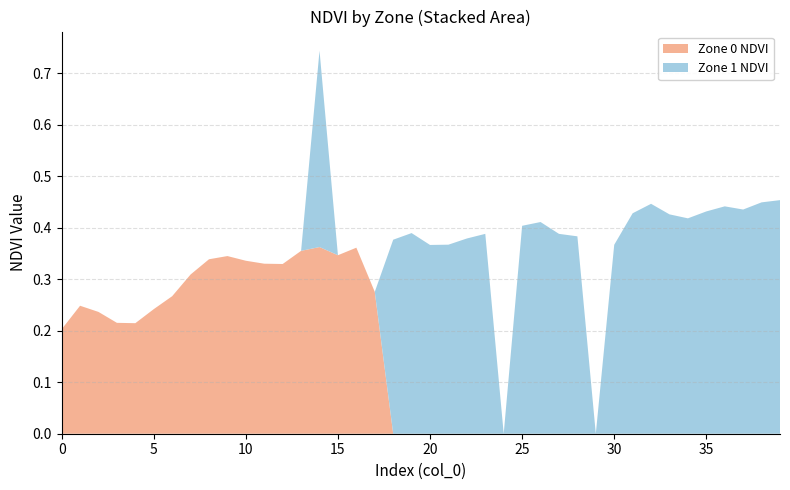

Reading left to right, what are all the values shown in this chart?

Zone_0_NDVI: 0.2	0.2	0.2	0.2	0.2	0.2	0.3	0.3	0.3	0.3	0.3	0.3	0.3	0.4	0.4	0.3	0.4	0.3	0.0	0.0	0.0	0.0	0.0	0.0	0.0	0.0	0.0	0.0	0.0	0.0	0.0	0.0	0.0	0.0	0.0	0.0	0.0	0.0	0.0	0.0
Zone_1_NDVI: 0.0	0.0	0.0	0.0	0.0	0.0	0.0	0.0	0.0	0.0	0.0	0.0	0.0	0.0	0.4	0.0	0.0	0.0	0.4	0.4	0.4	0.4	0.4	0.4	0.0	0.4	0.4	0.4	0.4	0.0	0.4	0.4	0.4	0.4	0.4	0.4	0.4	0.4	0.4	0.5